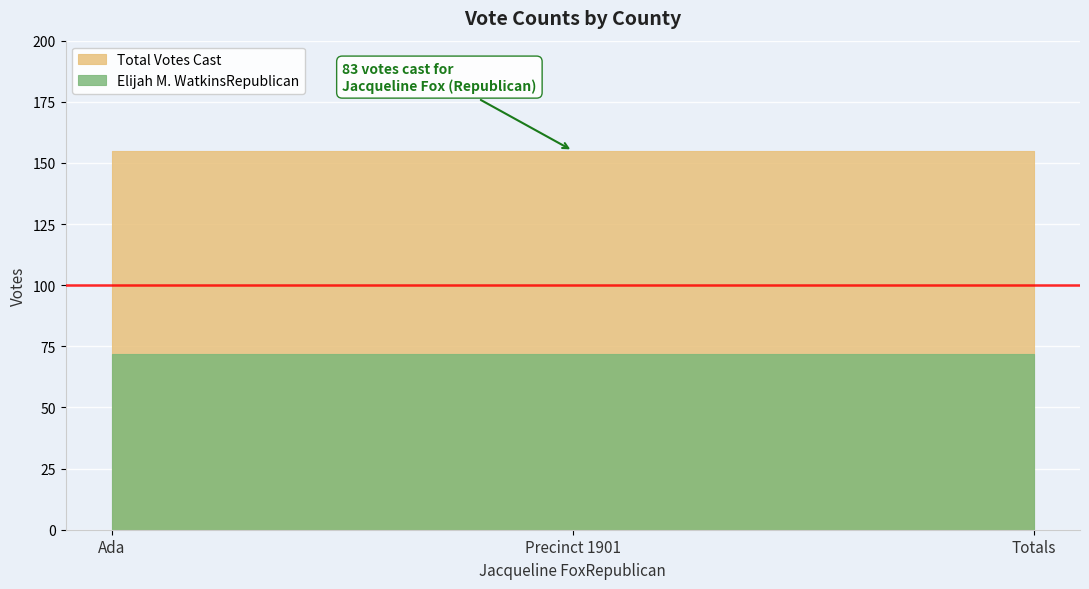

Is the value of Total Votes Cast at Ada greater than the value of Elijah M. WatkinsRepublican at Totals?

Yes